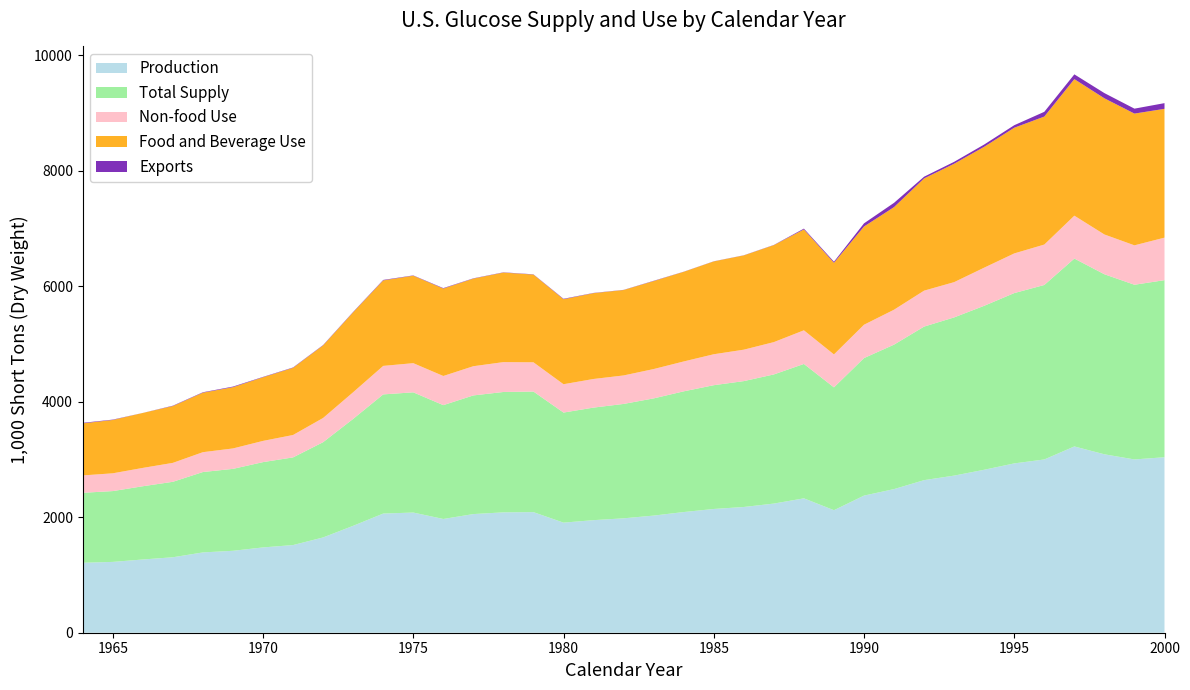

Reading left to right, extract all data points from this chart.

Production: 1964=1211.4	1965=1226.2	1966=1268.1	1967=1306.5	1968=1390.6	1969=1418.5	1970=1477.0	1971=1517.9	1972=1649.7	1973=1851.2	1974=2063.2	1975=2080.8	1976=1969.6	1977=2054.4	1978=2084.2	1979=2087.9	1980=1906.1	1981=1949.1	1982=1980.8	1983=2028.0	1984=2089.4	1985=2142.7	1986=2177.1	1987=2236.1	1988=2326.9	1989=2121.3	1990=2374.1	1991=2487.0	1992=2641.9	1993=2720.5	1994=2821.8	1995=2931.8	1996=2999.9	1997=3225.4	1998=3089.2	1999=3000.4	2000=3038.5
Total Supply: 1964=1211.5	1965=1226.3	1966=1268.3	1967=1306.8	1968=1392.0	1969=1418.7	1970=1477.1	1971=1518.1	1972=1649.7	1973=1851.5	1974=2063.4	1975=2081.8	1976=1971.2	1977=2054.5	1978=2084.3	1979=2088.0	1980=1906.1	1981=1949.1	1982=1980.8	1983=2029.5	1984=2090.1	1985=2143.2	1986=2179.8	1987=2236.3	1988=2327.0	1989=2127.1	1990=2381.4	1991=2501.6	1992=2659.1	1993=2739.3	1994=2839.4	1995=2949.2	1996=3021.4	1997=3253.4	1998=3117.7	1999=3024.8	2000=3066.2
Non-food Use: 1964=300.6	1965=307.8	1966=317.3	1967=327.9	1968=343.5	1969=353.6	1970=367.3	1971=387.7	1972=419.1	1973=461.5	1974=493.5	1975=504.9	1976=504.6	1977=505.7	1978=516.9	1979=506.4	1980=490.6	1981=495.4	1982=493.1	1983=507.8	1984=517.4	1985=535.8	1986=544.2	1987=559.7	1988=582.3	1989=570.3	1990=577.4	1991=604.8	1992=622.1	1993=610.7	1994=660.0	1995=686.7	1996=699.8	1997=742.6	1998=688.8	1999=682.3	2000=736.0
Food and Beverage Use: 1964=901.8	1965=923.5	1966=951.8	1967=983.8	1968=1030.6	1969=1060.9	1970=1101.9	1971=1163.1	1972=1257.3	1973=1384.5	1974=1480.5	1975=1514.6	1976=1513.9	1977=1517.2	1978=1550.8	1979=1519.2	1980=1471.8	1981=1486.1	1982=1479.3	1983=1523.5	1984=1552.2	1985=1607.4	1986=1632.5	1987=1679.2	1988=1746.8	1989=1586.9	1990=1700.5	1991=1776.1	1992=1943.3	1993=2050.0	1994=2093.0	1995=2176.5	1996=2216.0	1997=2364.4	1998=2357.8	1999=2281.3	2000=2230.3
Exports: 1964=9.1	1965=6.2	1966=0.6	1967=6.2	1968=7.2	1969=10.2	1970=6.2	1971=6.2	1972=5.6	1973=6.5	1974=8.2	1975=5.0	1976=7.9	1977=4.7	1978=4.2	1979=4.2	1980=7.6	1981=3.9	1982=2.6	1983=4.7	1984=2.2	1985=2.2	1986=2.3	1987=3.4	1988=14.1	1989=18.7	1990=54.8	1991=74.3	1992=29.9	1993=33.1	1994=39.3	1995=43.5	1996=82.4	1997=82.3	1998=90.2	1999=85.6	2000=98.7